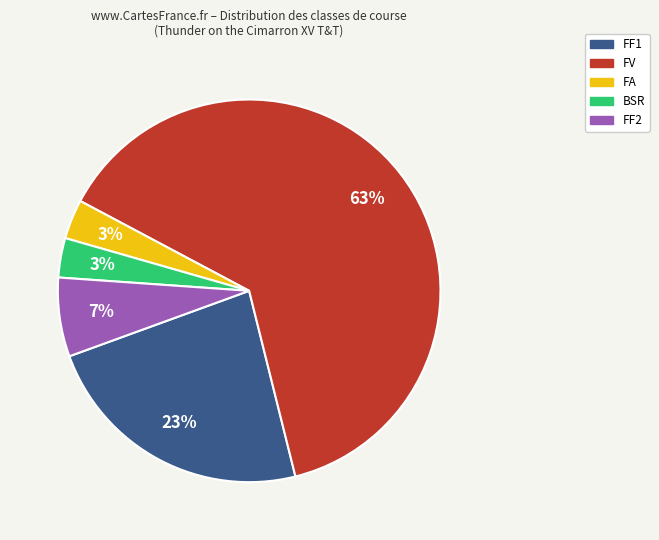

How many slices are in this pie chart?

5